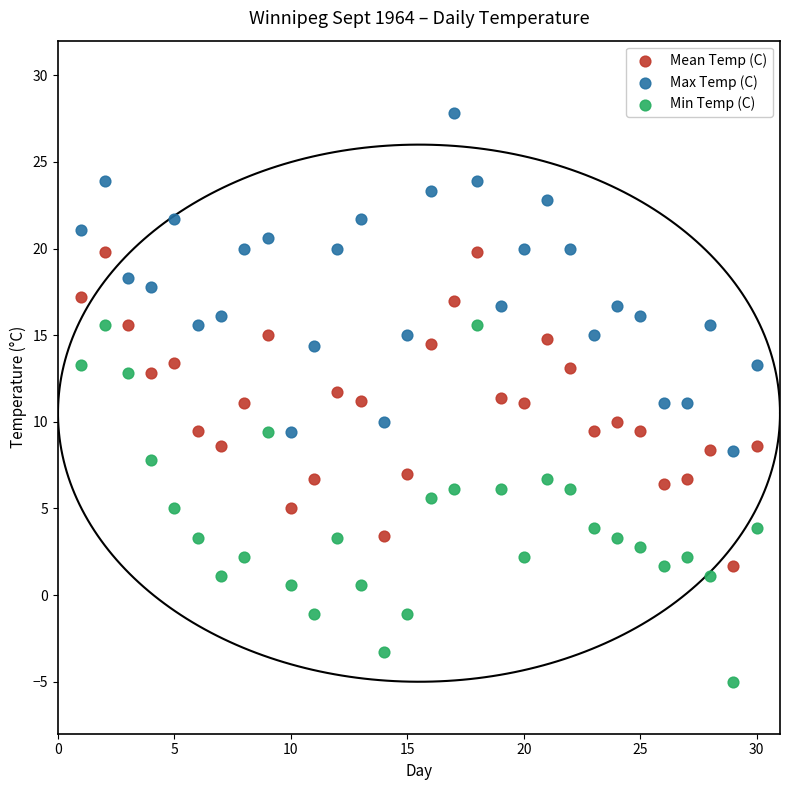

Which series has the largest Y range (max minus min)?

Min Temp (C)